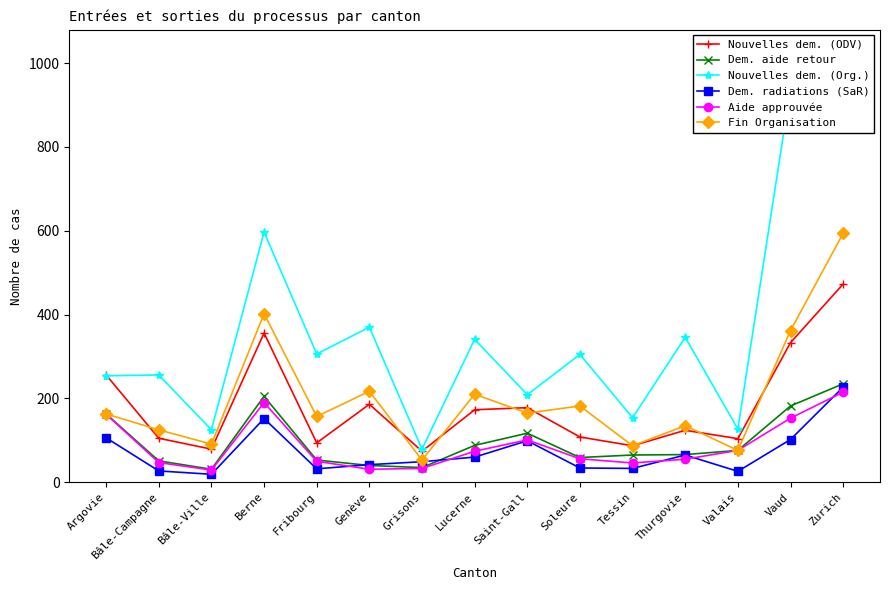

Reading left to right, what are all the values shown in this chart?

Nouvelles dem. (ODV): 256	105	79	356	94	186	74	173	178	108	87	124	104	333	473
Dem. aide retour: 163	51	31	205	53	40	35	88	117	59	65	66	76	182	235
Nouvelles dem. (Org.): 254	256	125	597	306	370	79	341	209	305	154	346	127	939	1029
Dem. radiations (SaR): 106	27	19	152	32	42	49	60	99	34	33	65	26	102	227
Aide approuvée: 162	47	29	190	50	31	33	74	101	56	46	55	76	153	215
Fin Organisation: 163	125	91	402	157	217	53	210	165	182	87	135	76	362	594